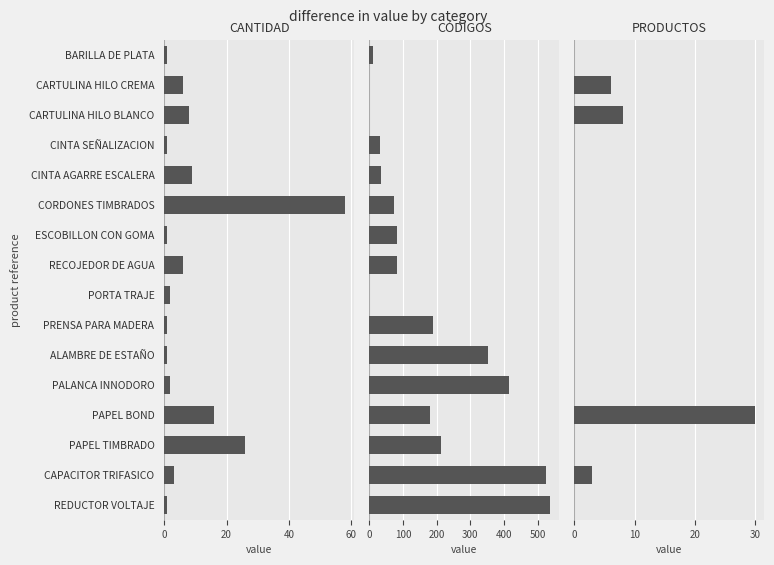

At REDUCTOR VOLTAJE, list the series in order from largest to smallest.

CÓDIGOS, CANTIDAD, PRODUCTOS